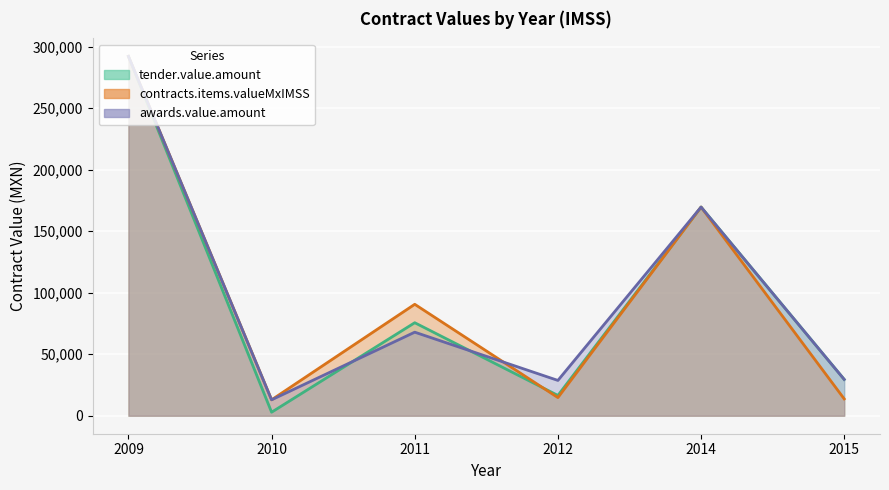

How many data points in awards.value.amount are above 67911?

3